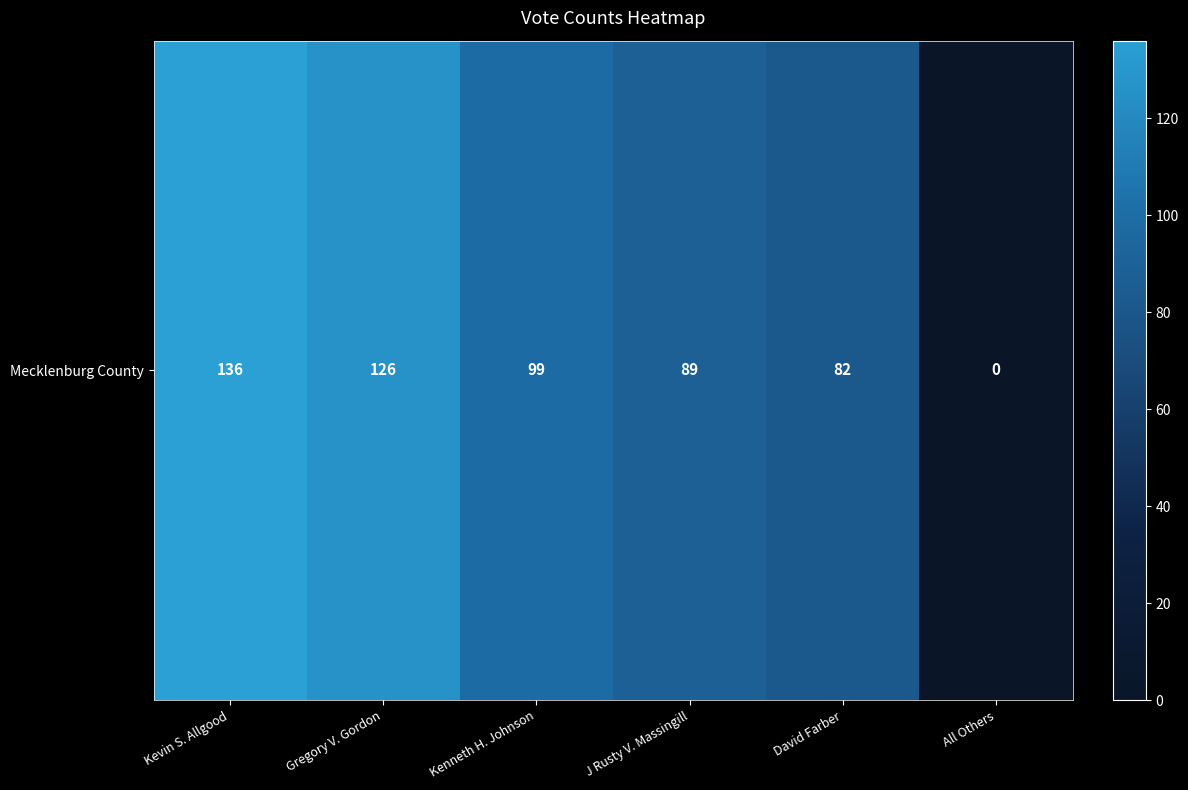

What is the sum of the values at Kevin S. Allgood and Gregory V. Gordon?

262